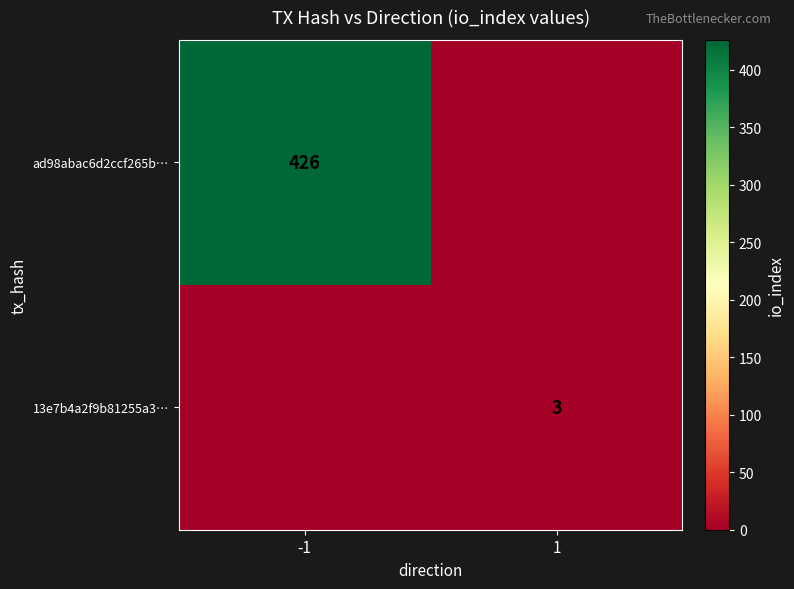

The value of 13e7b4a2f9b81255a3… at 1 is 1. True or false?

False